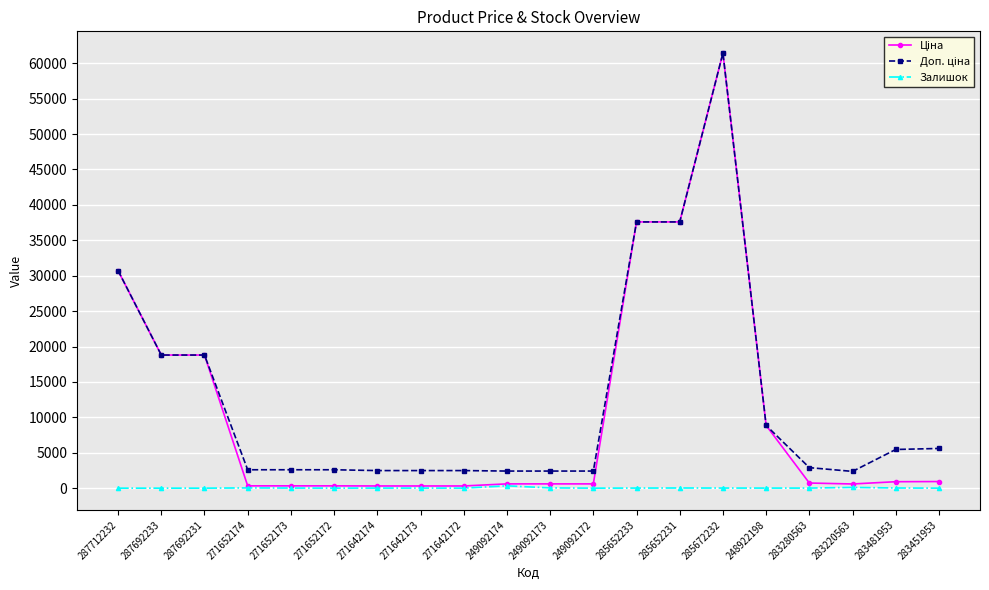

The Залишок series shows 4.0 at 271652172. True or false?

True